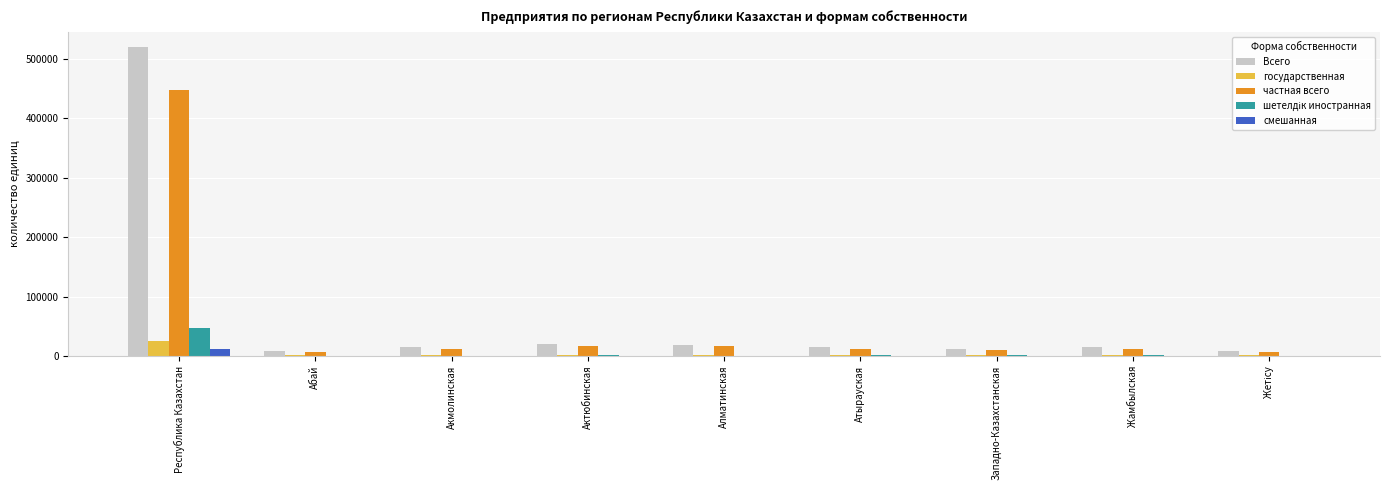

Which series changed the most between Республика Казахстан and Актюбинская?

Всего